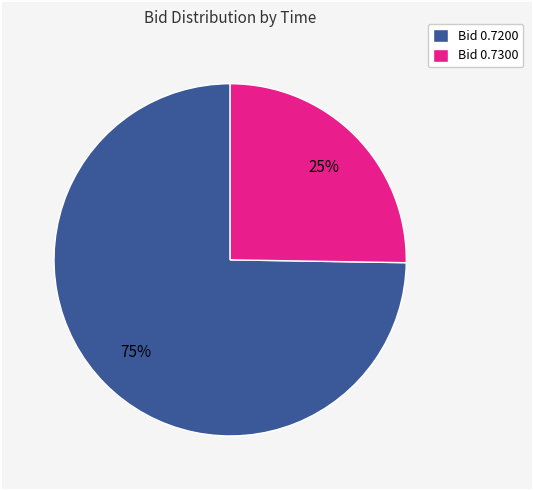

What is the majority slice?

Bid 0.7200